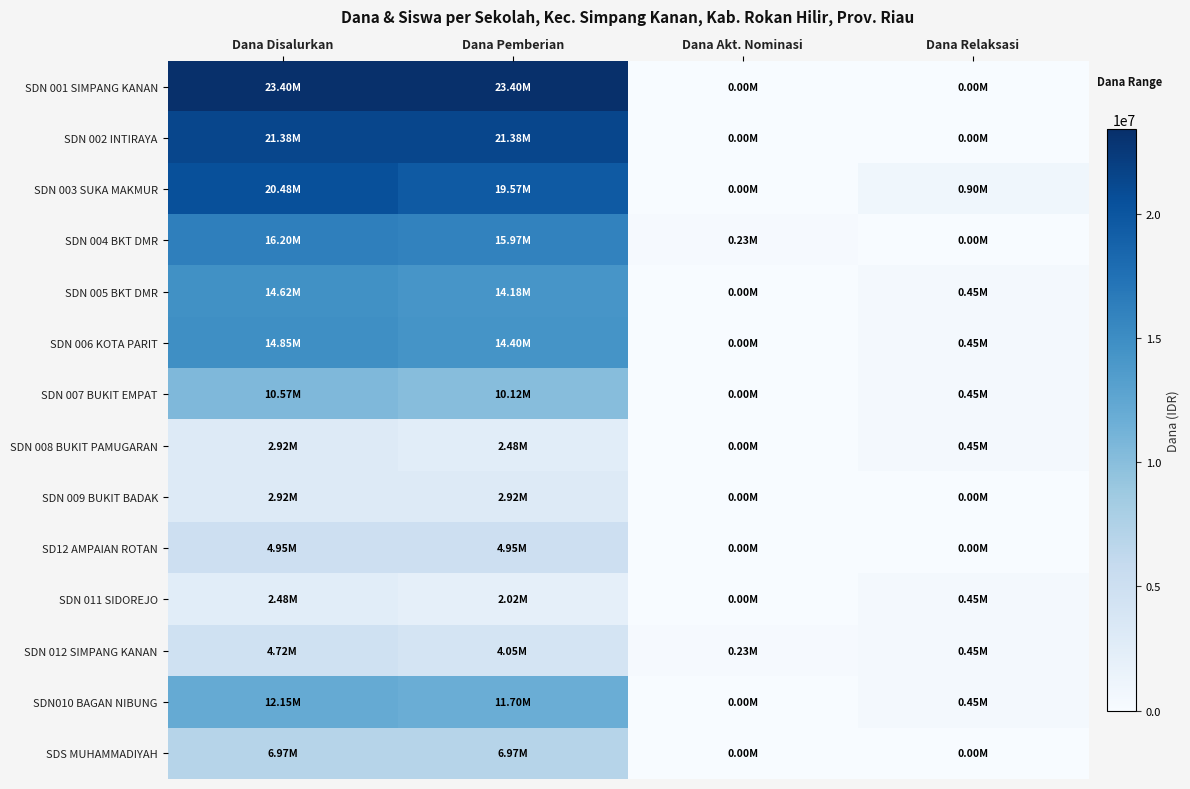

Reading right to left, extract all data points from this chart.

SDN 001 SIMPANG KANAN: Dana Relaksasi=0	Dana Akt. Nominasi=0	Dana Pemberian=23400000	Dana Disalurkan=23400000
SDN 002 INTIRAYA: Dana Relaksasi=0	Dana Akt. Nominasi=0	Dana Pemberian=21375000	Dana Disalurkan=21375000
SDN 003 SUKA MAKMUR: Dana Relaksasi=900000	Dana Akt. Nominasi=0	Dana Pemberian=19575000	Dana Disalurkan=20475000
SDN 004 BKT DMR: Dana Relaksasi=0	Dana Akt. Nominasi=225000	Dana Pemberian=15975000	Dana Disalurkan=16200000
SDN 005 BKT DMR: Dana Relaksasi=450000	Dana Akt. Nominasi=0	Dana Pemberian=14175000	Dana Disalurkan=14625000
SDN 006 KOTA PARIT: Dana Relaksasi=450000	Dana Akt. Nominasi=0	Dana Pemberian=14400000	Dana Disalurkan=14850000
SDN 007 BUKIT EMPAT: Dana Relaksasi=450000	Dana Akt. Nominasi=0	Dana Pemberian=10125000	Dana Disalurkan=10575000
SDN 008 BUKIT PAMUGARAN: Dana Relaksasi=450000	Dana Akt. Nominasi=0	Dana Pemberian=2475000	Dana Disalurkan=2925000
SDN 009 BUKIT BADAK: Dana Relaksasi=0	Dana Akt. Nominasi=0	Dana Pemberian=2925000	Dana Disalurkan=2925000
SD12 AMPAIAN ROTAN: Dana Relaksasi=0	Dana Akt. Nominasi=0	Dana Pemberian=4950000	Dana Disalurkan=4950000
SDN 011 SIDOREJO: Dana Relaksasi=450000	Dana Akt. Nominasi=0	Dana Pemberian=2025000	Dana Disalurkan=2475000
SDN 012 SIMPANG KANAN: Dana Relaksasi=450000	Dana Akt. Nominasi=225000	Dana Pemberian=4050000	Dana Disalurkan=4725000
SDN010 BAGAN NIBUNG: Dana Relaksasi=450000	Dana Akt. Nominasi=0	Dana Pemberian=11700000	Dana Disalurkan=12150000
SDS MUHAMMADIYAH: Dana Relaksasi=0	Dana Akt. Nominasi=0	Dana Pemberian=6975000	Dana Disalurkan=6975000